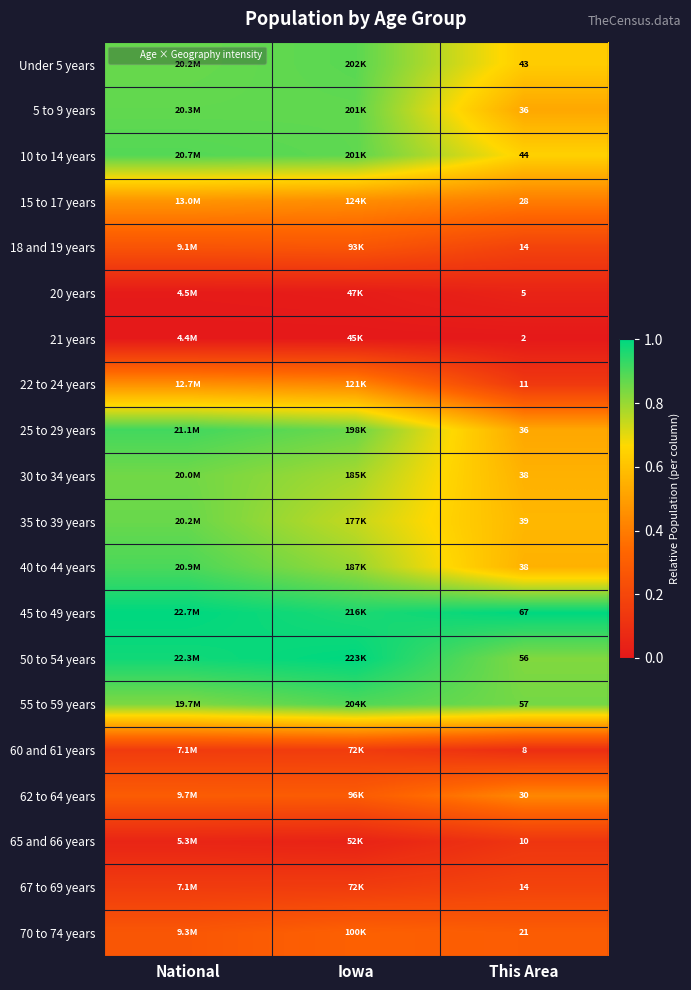

Which series has the largest range (max minus min)?

25 to 29 years